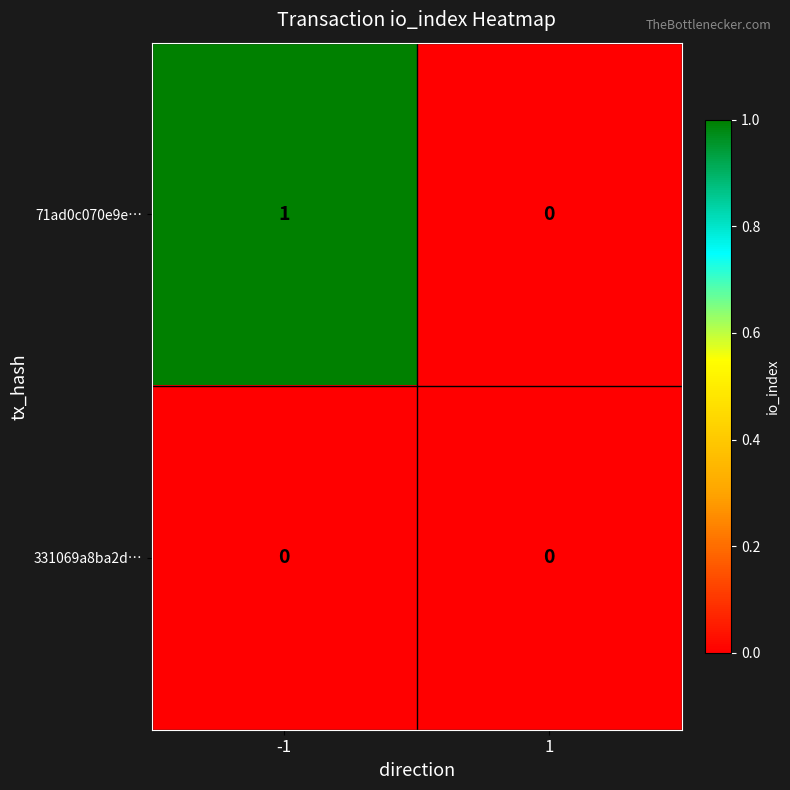

Reading left to right, what are all the values shown in this chart?

71ad0c070e9e…: 1	0
331069a8ba2d…: 0	0